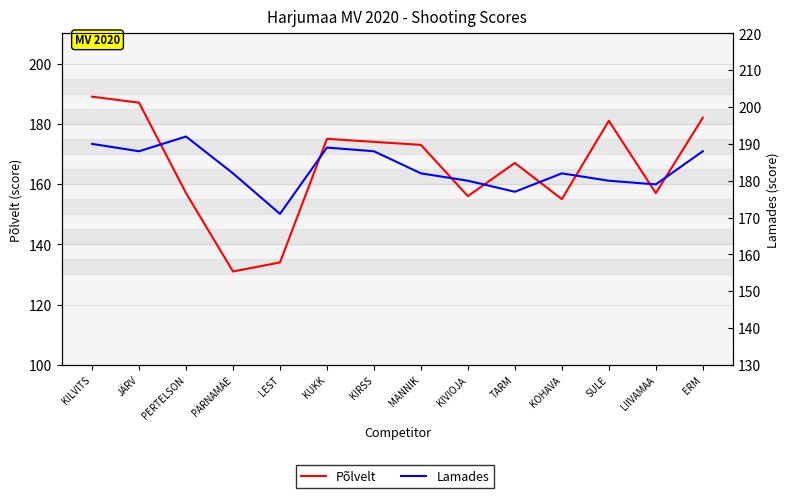

What value does the Lamades series have at KIVIOJA, to the nearest 10?

180